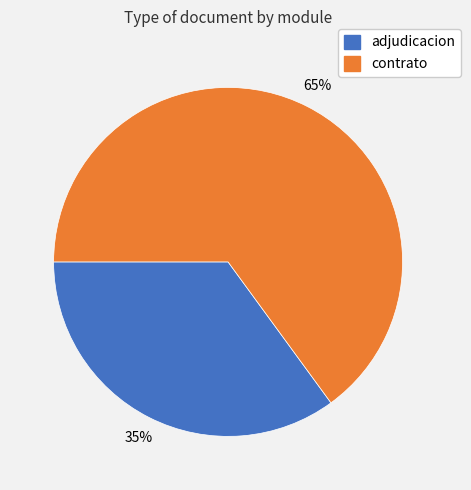

To the nearest percent, what is the average slice percentage?

50%